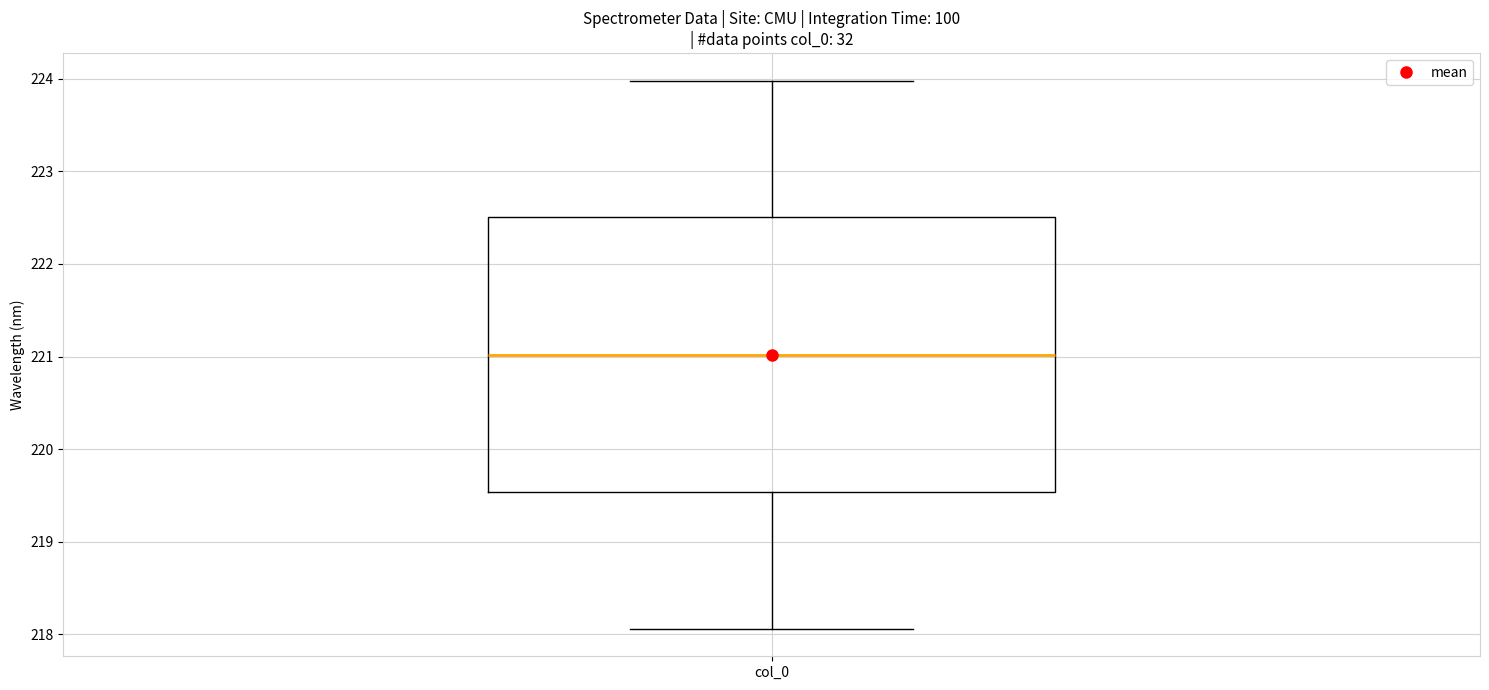

Where is the upper edge of the box for col_0 on the y-axis? The values are not printed on the chart, so give them approximately, as read against the axis.

222.5